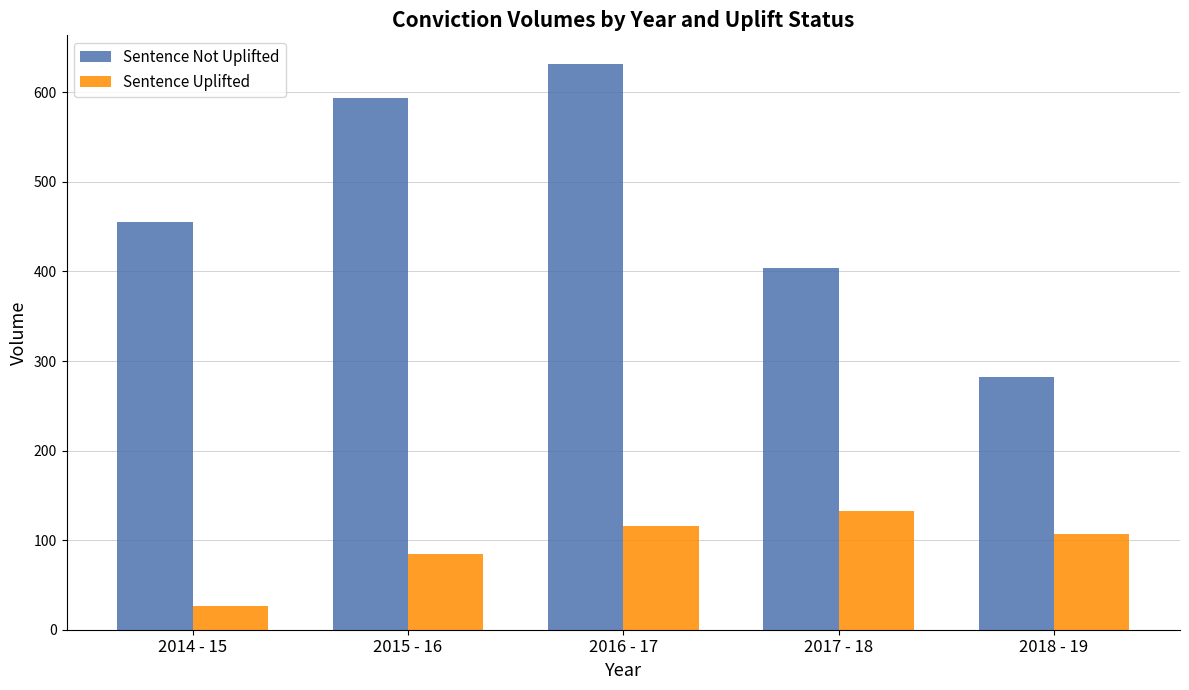

What value does the Sentence Uplifted series have at 2017 - 18, to the nearest 5?

135